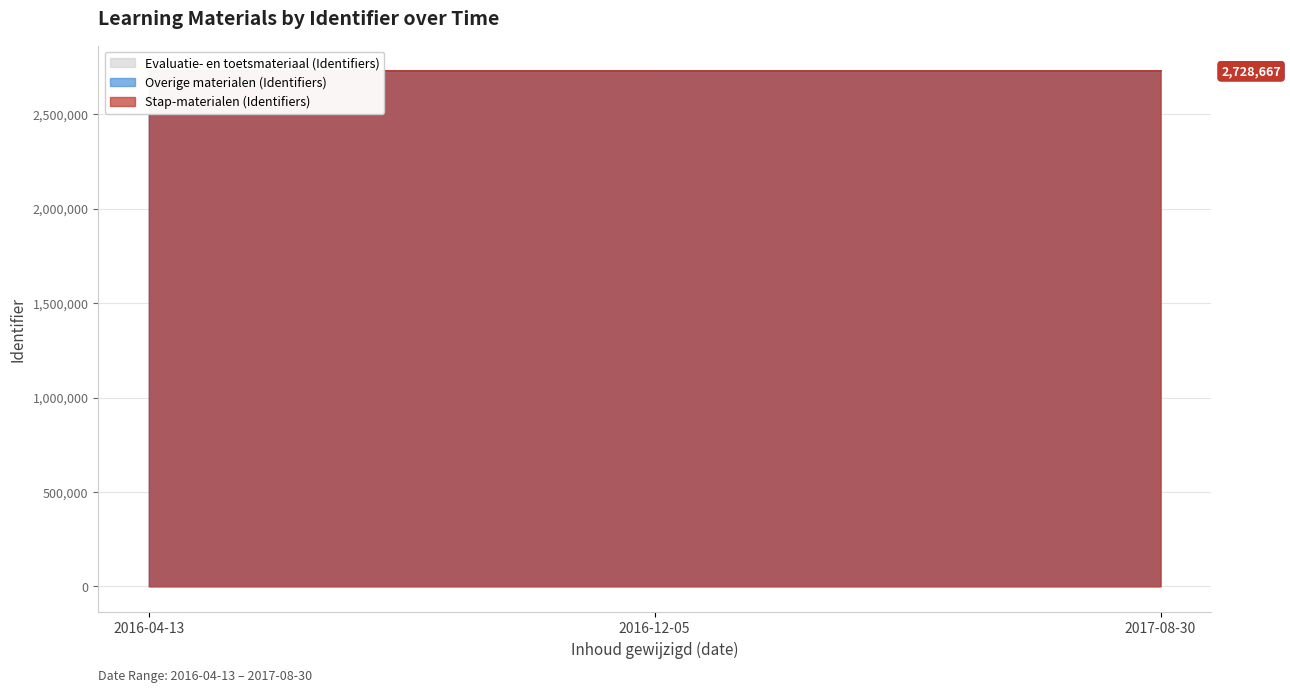

Which series has the largest range (max minus min)?

Evaluatie- en toetsmateriaal (Identifiers)